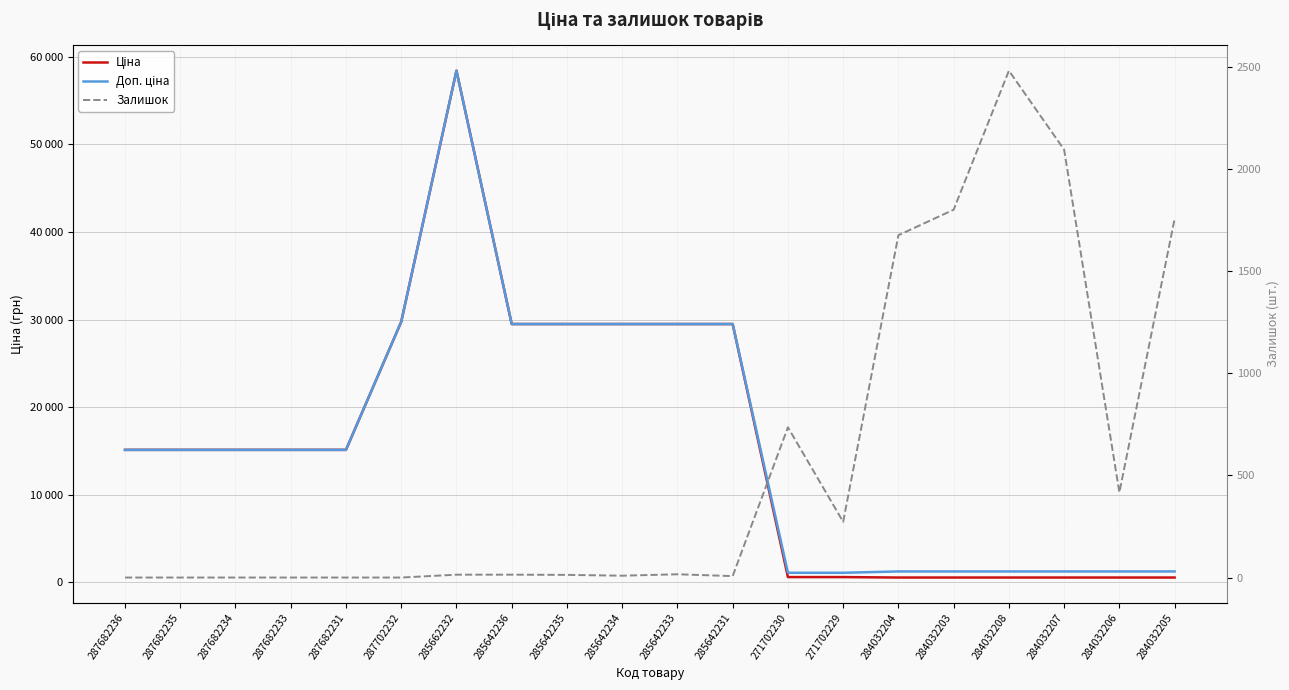

List the labels in order of Ціна value, largest first.

285662232, 287702232, 285642236, 285642235, 285642234, 285642233, 285642231, 287682236, 287682235, 287682234, 287682233, 287682231, 271702230, 271702229, 284032204, 284032203, 284032208, 284032207, 284032206, 284032205